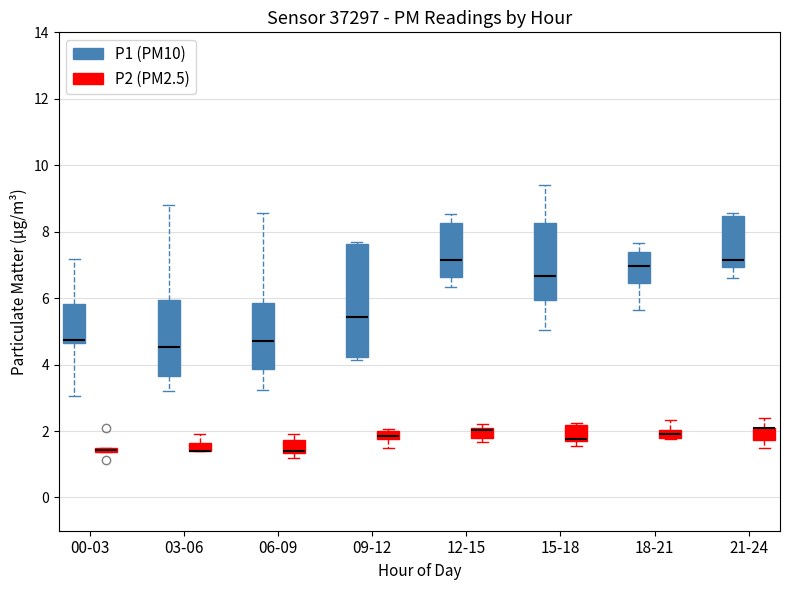

Where is the upper edge of the box for 21-24 (P2 (PM2.5)) on the y-axis? The values are not printed on the chart, so give them approximately, as read against the axis.

2.2